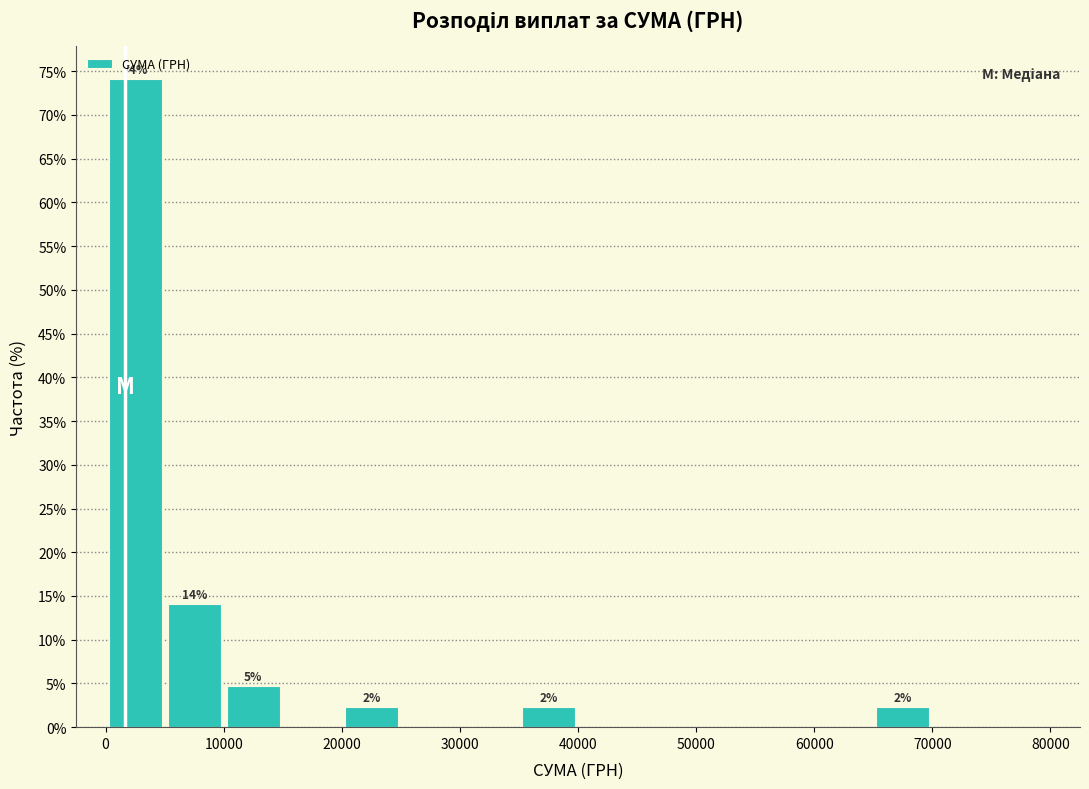

Over which range of the x-axis is the bar tallest?

0 to 5000